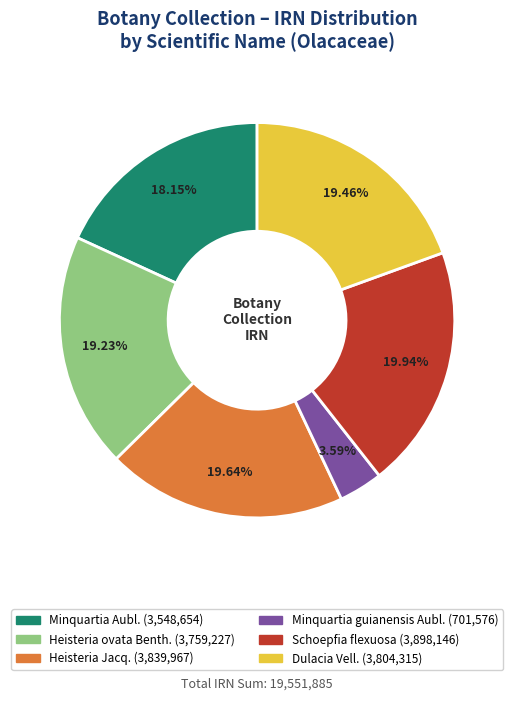

What is the ratio of the value at Schoepfia flexuosa to the value at Minquartia guianensis Aubl.?

5.6